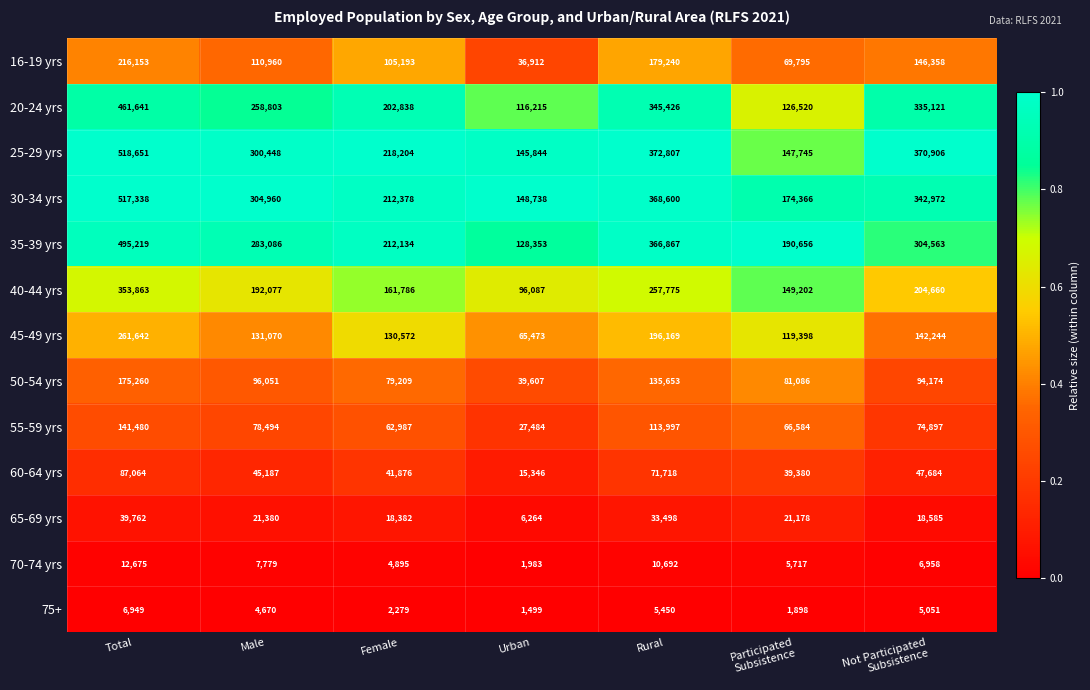

What is the total value across all series at Rural?

2457892